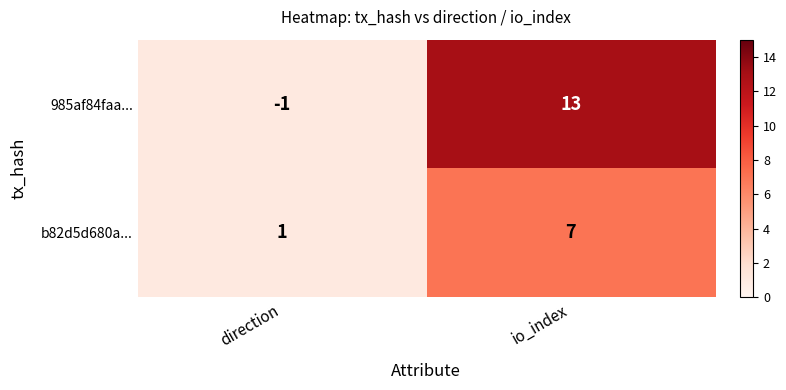

Which label corresponds to the largest value in the chart?

io_index